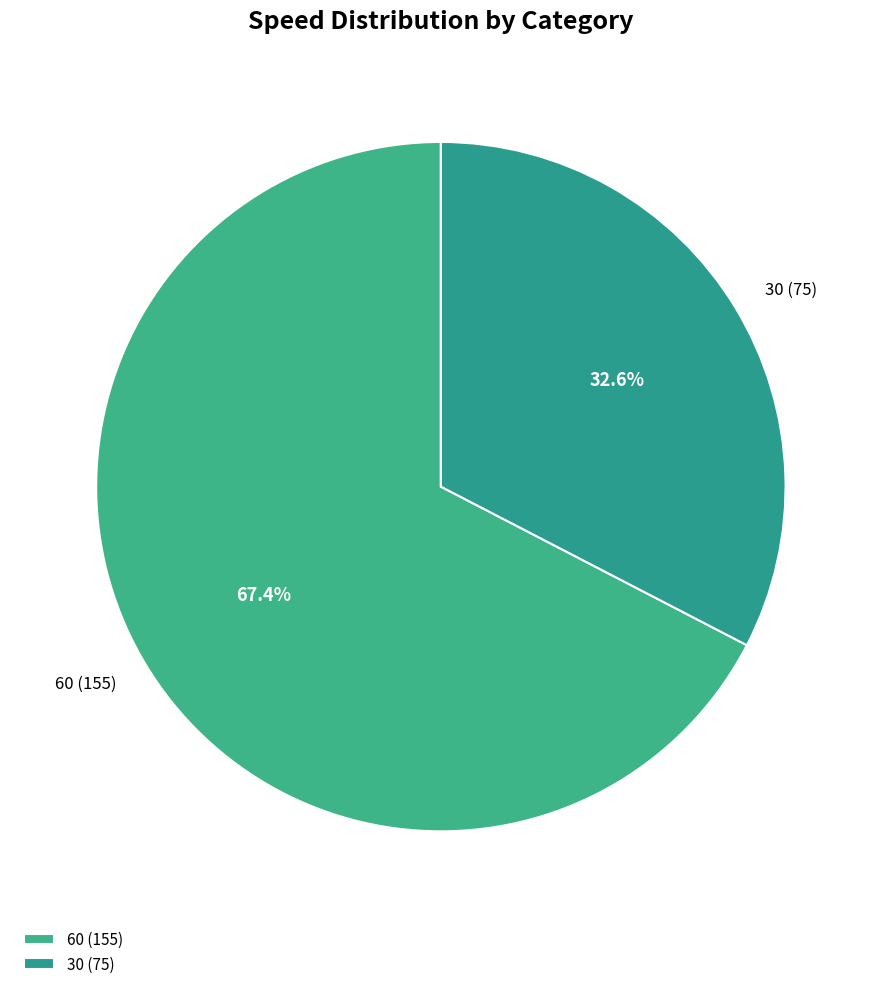

True or false: 30 accounts for 40% of the total.

False